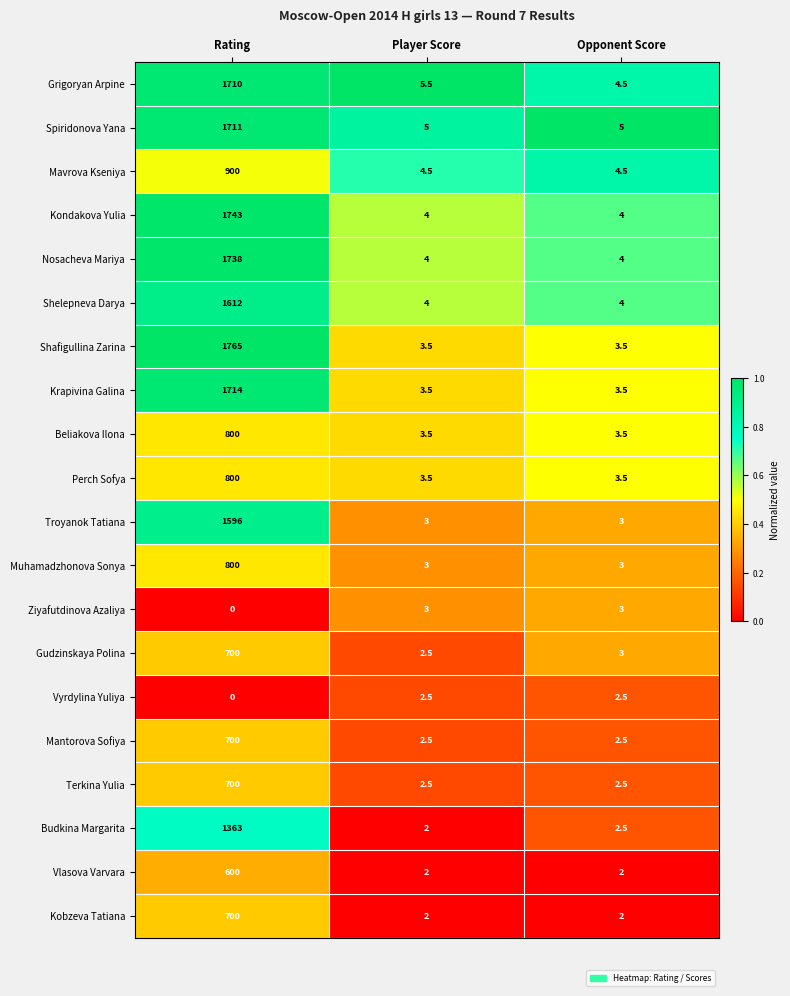

List the labels in order of Budkina Margarita value, largest first.

Rating, Opponent Score, Player Score